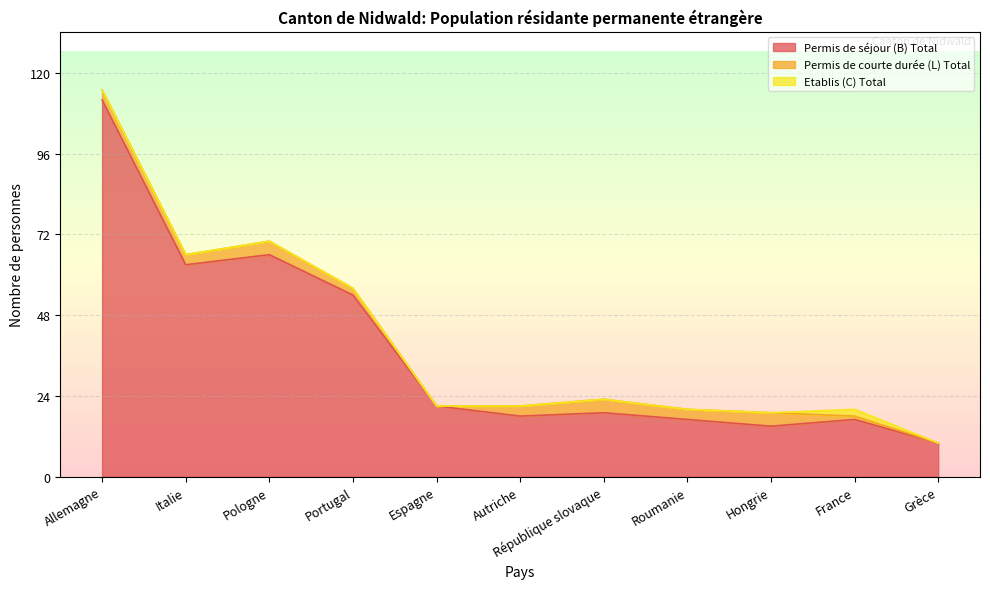

How many data points in Permis de courte durée (L) Total are above 3?

3